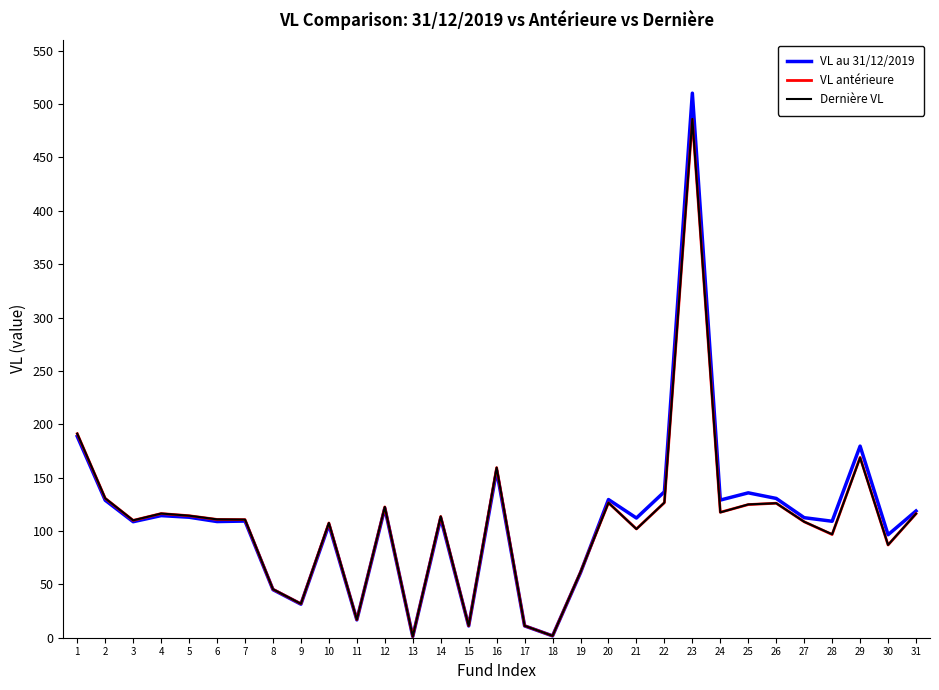

Which label corresponds to the largest value in the chart?

23